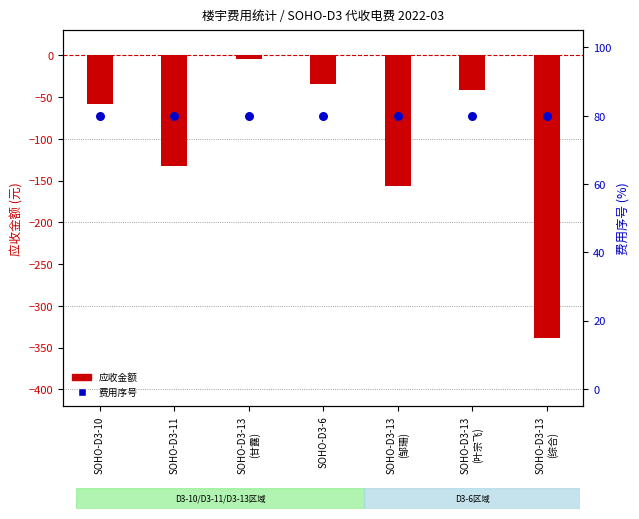

At how many categories does at least one series exceed -150?

7